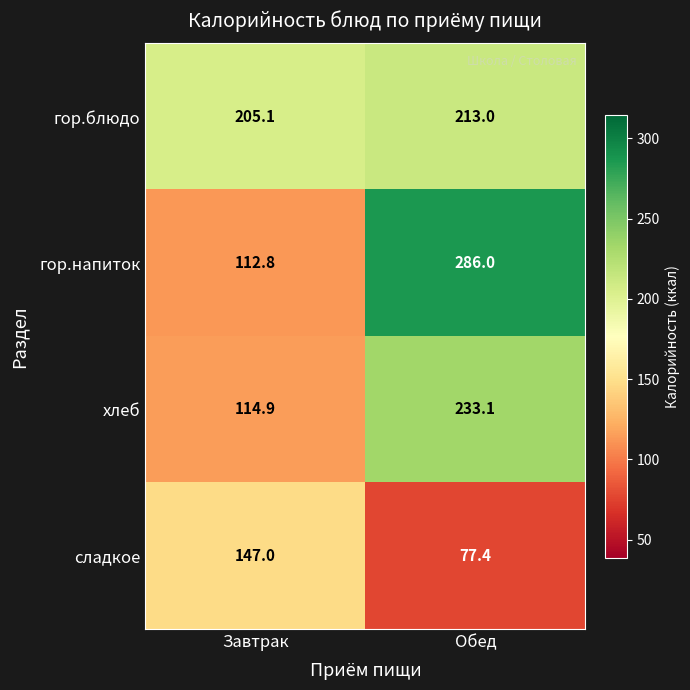

Rank the series at Завтрак from lowest to highest value.

гор.напиток, хлеб, сладкое, гор.блюдо